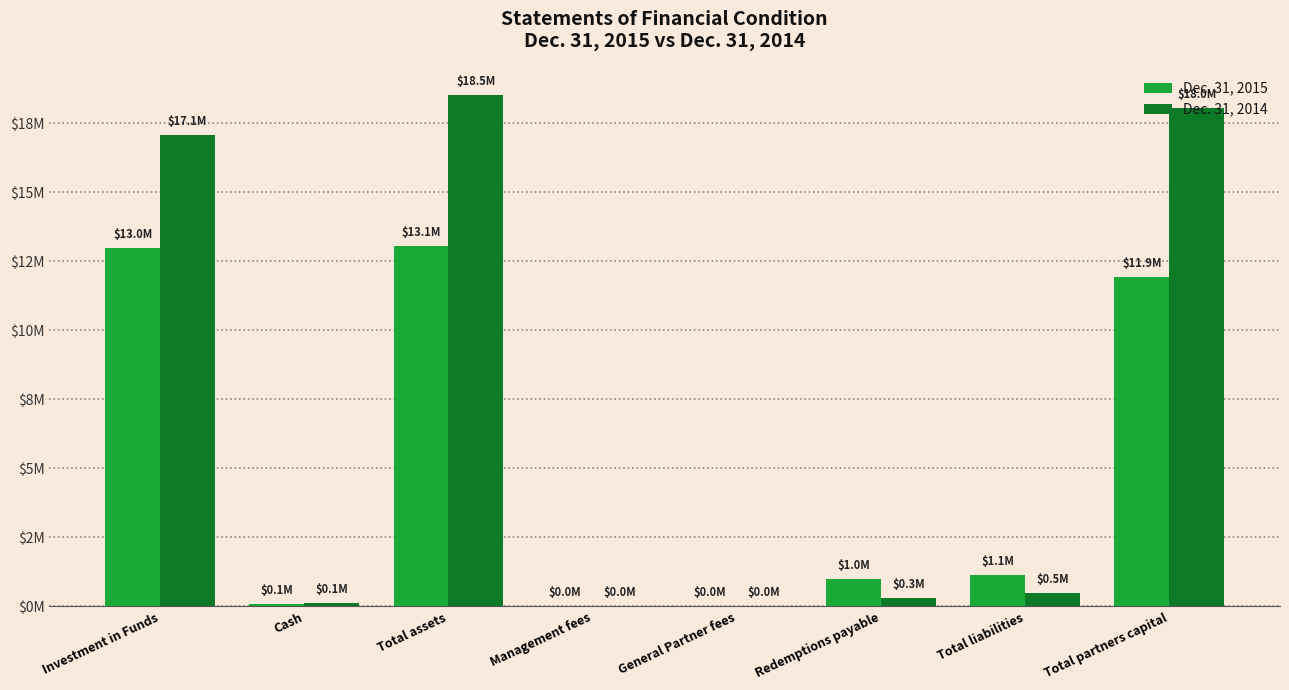

What is the total value across all series at Investment in Funds?

30039107